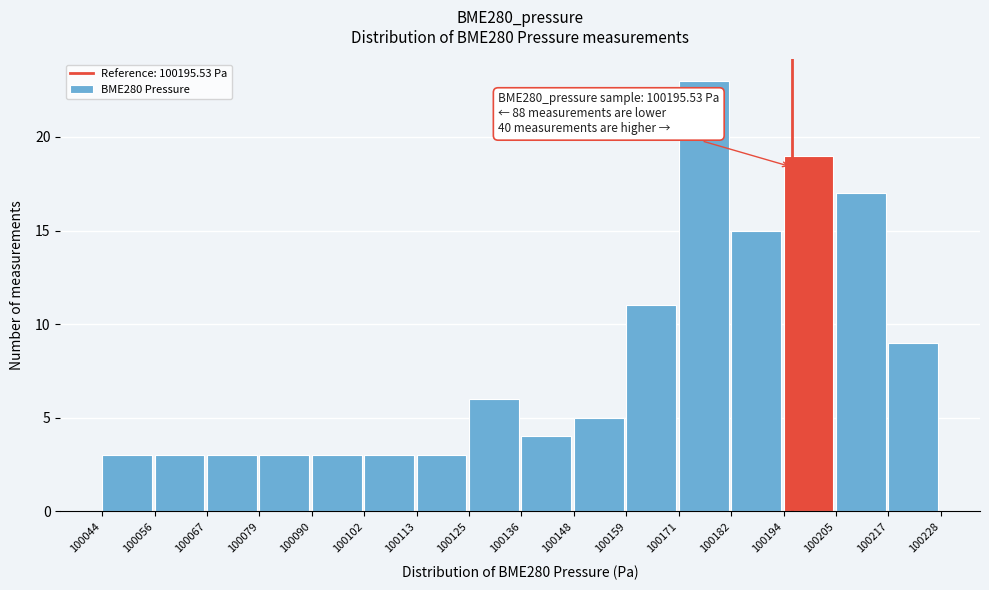

Which range on the x-axis has the tallest bar?

100171 to 100182